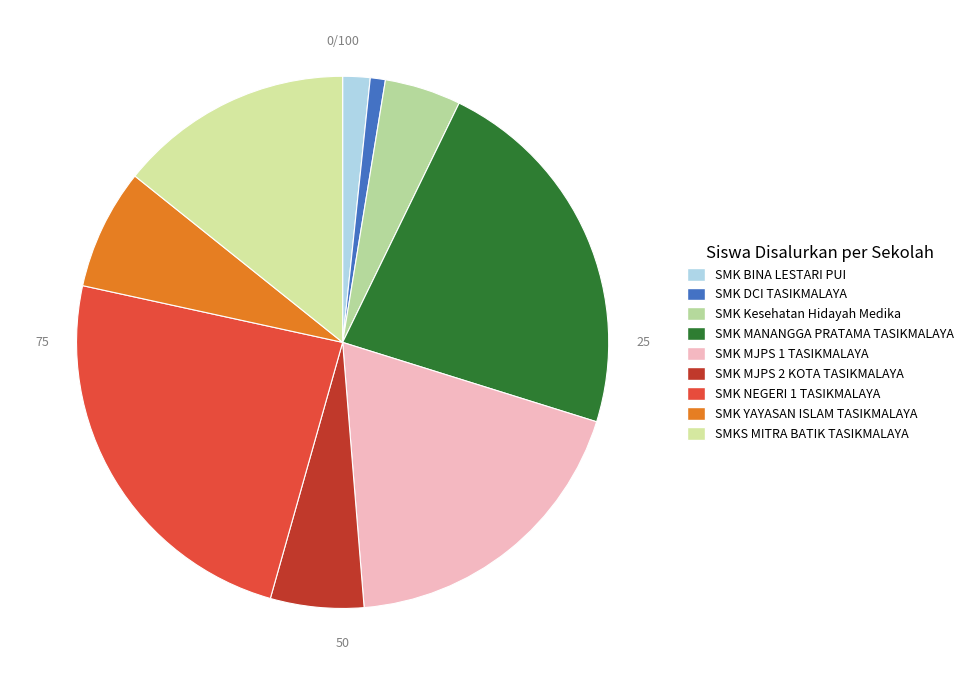

What percentage is NOT represented by SMK DCI TASIKMALAYA?

99.1%